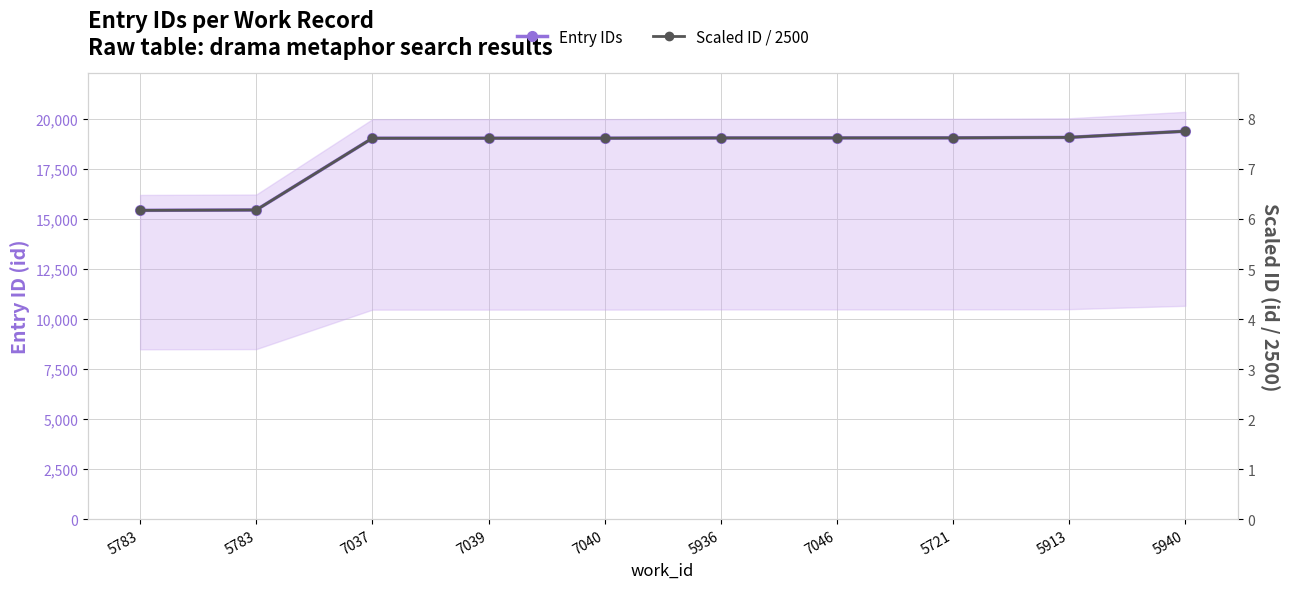

At which label does Scaled ID / 2500 reach its minimum?

5783